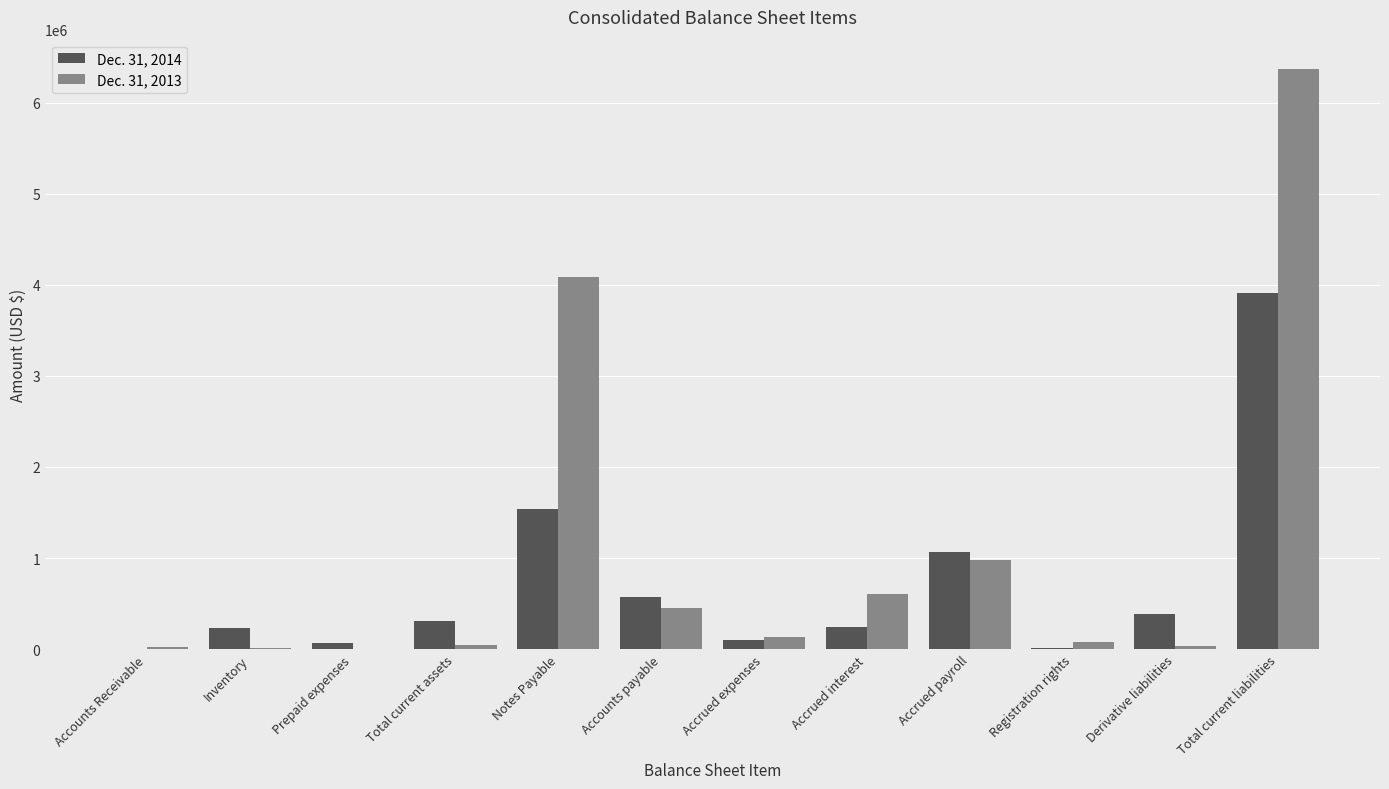

Is it true that Dec. 31, 2013 equals 679235 at Accounts payable?

False